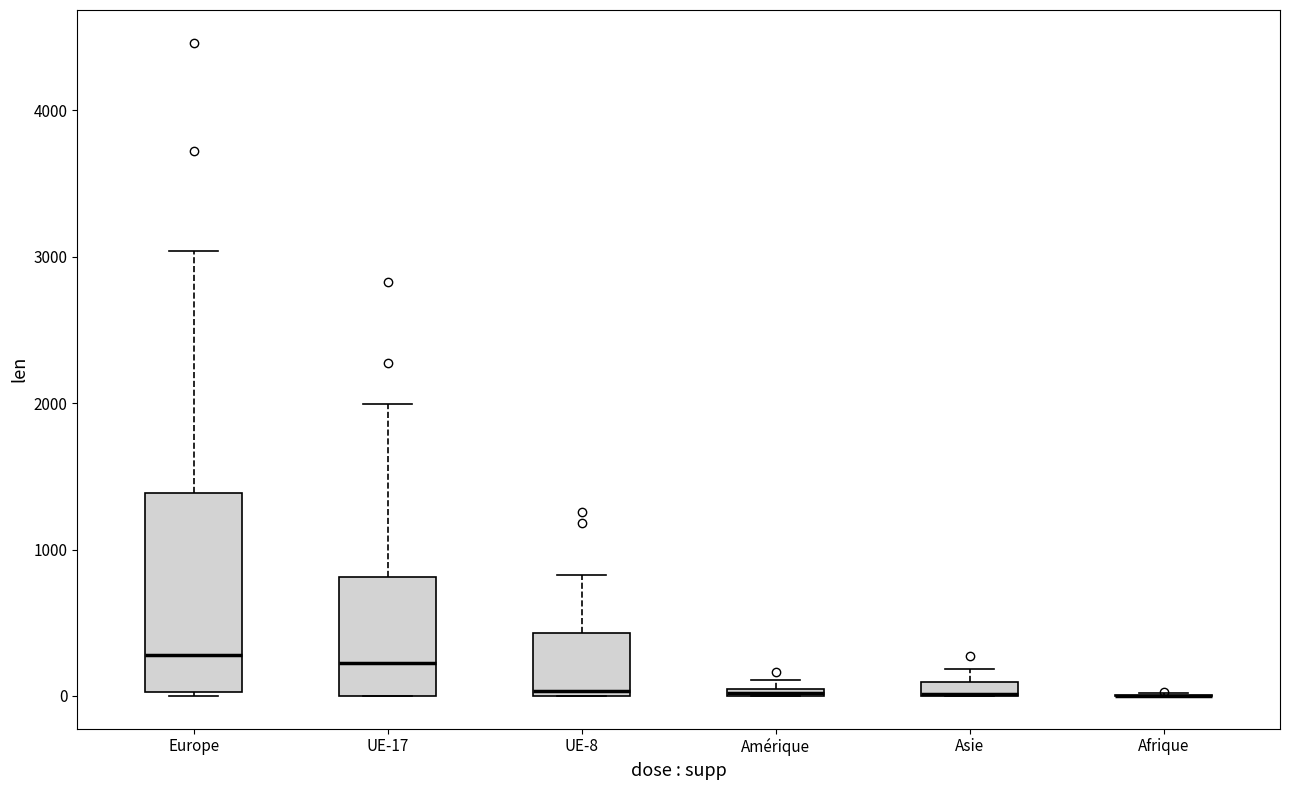

Where is the upper edge of the box for Amérique on the y-axis? The values are not printed on the chart, so give them approximately, as read against the axis.

100